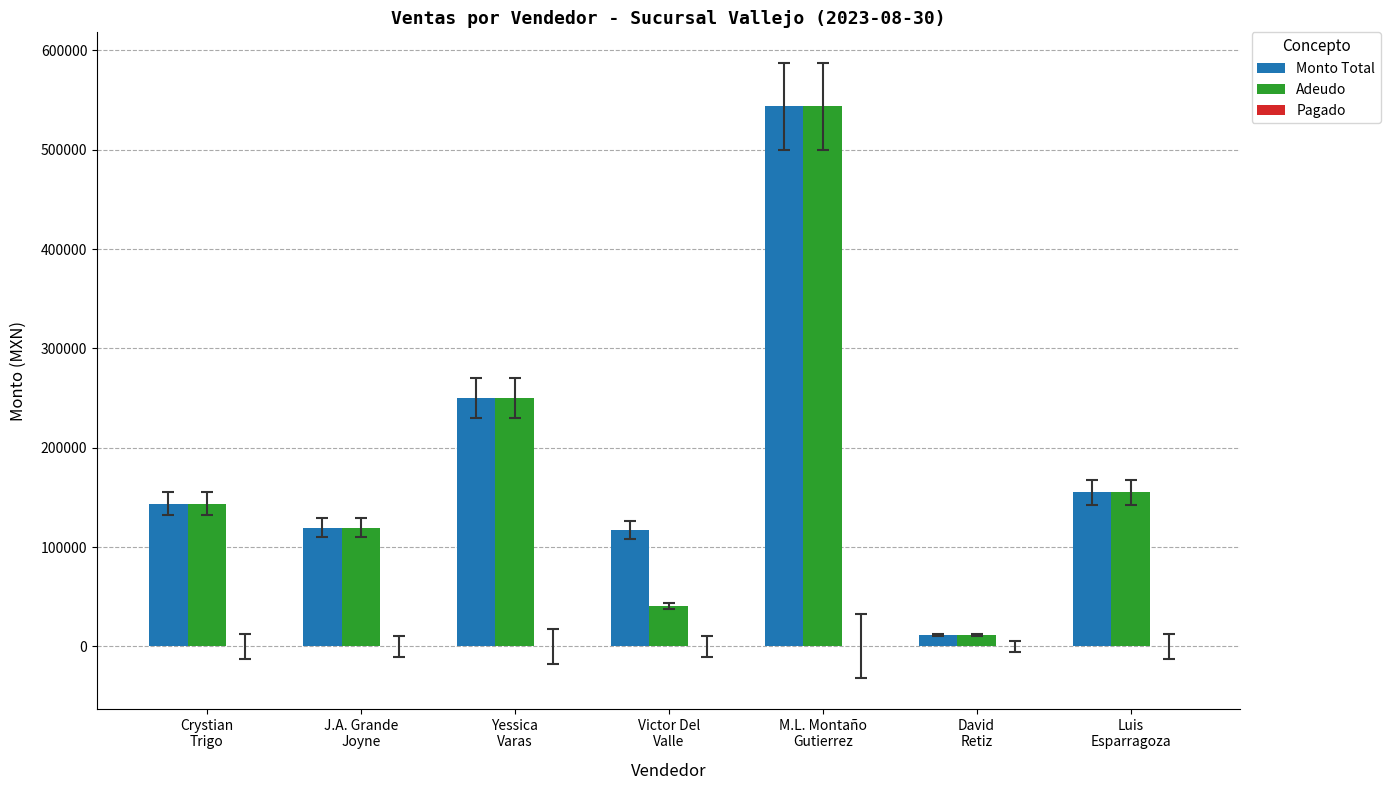

What is the sum of all Monto Total values?

1340739.3